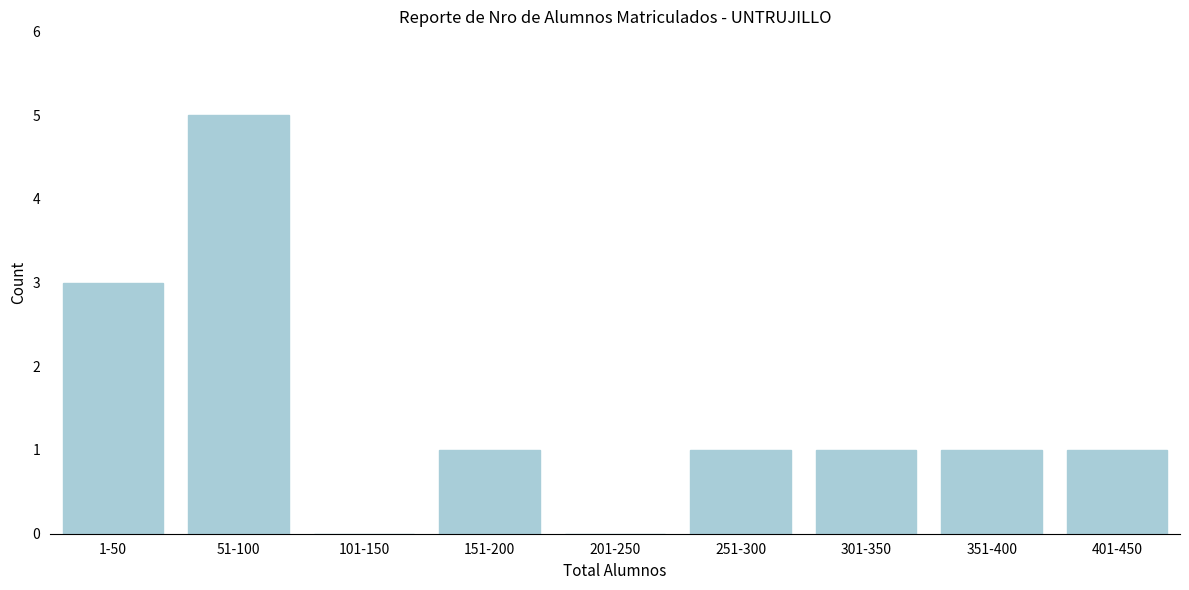

Reading left to right, what are all the values shown in this chart?

1-50=3	51-100=5	101-150=0	151-200=1	201-250=0	251-300=1	301-350=1	351-400=1	401-450=1